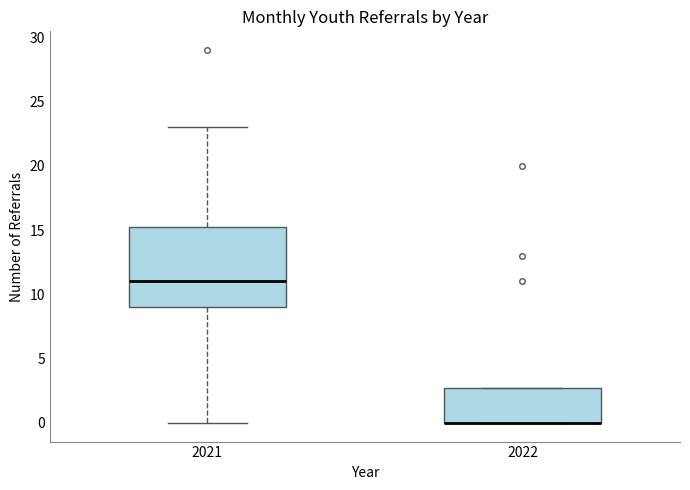

Reading left to right, transcribe this box plot: for each box, give where its median line is, the range the box spans, and where its two whiskers end, as read against the y-axis. The values are not printed on the chart, so give them approximately, as read against the axis.

2021: median 11.0, box 9.0 to 15.5, whiskers 0.0 to 23.0
2022: median 0.0 (drawn on the box's lower edge), box 0.0 to 3.0, whiskers 0.0 to 3.0